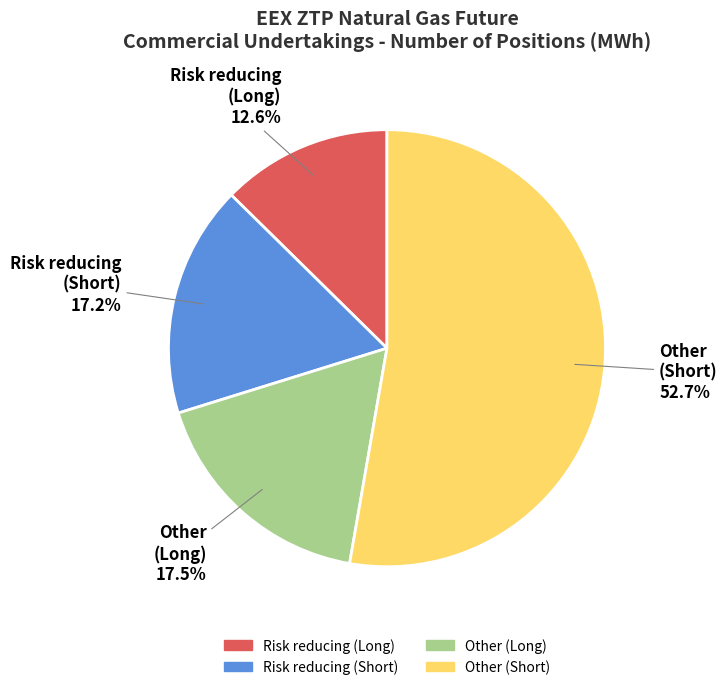

Does Risk reducing (Long) account for over 50% of the chart?

No